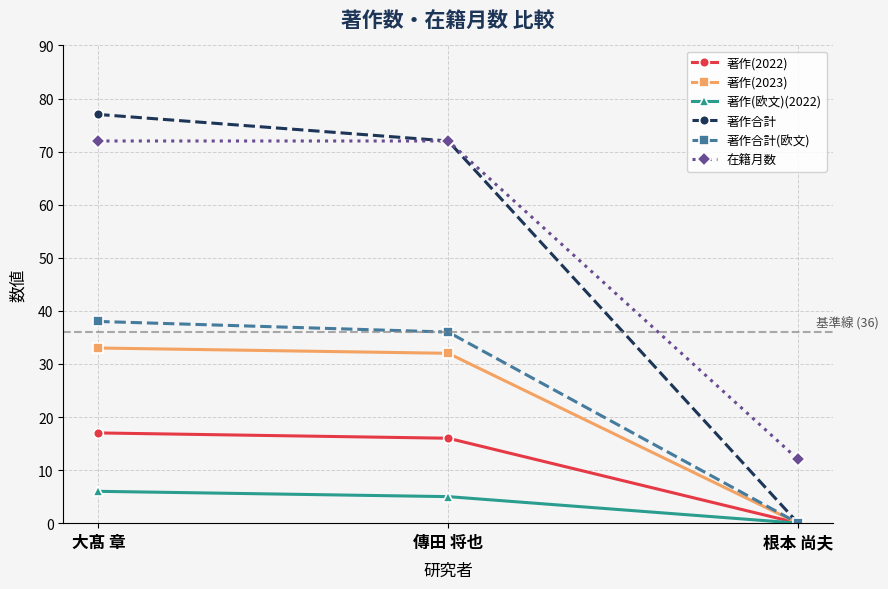

True or false: 著作(2022) has a value of 17 at 大髙 章.

True